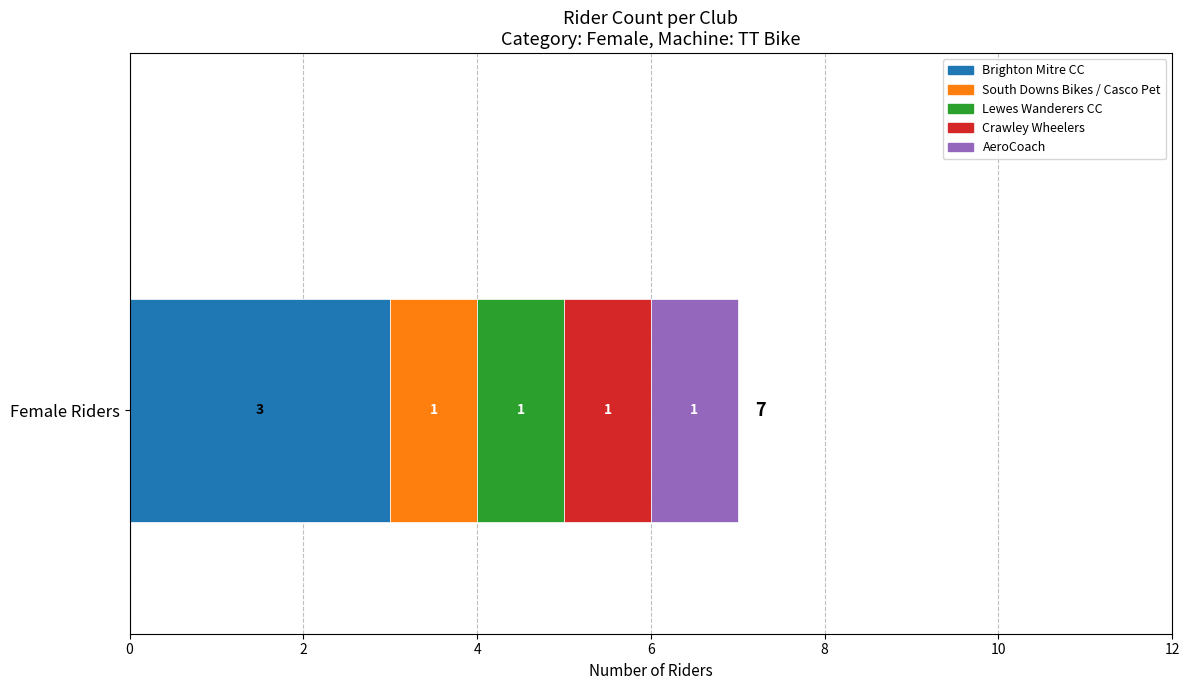

What is the lowest value of the Brighton Mitre CC series?

3